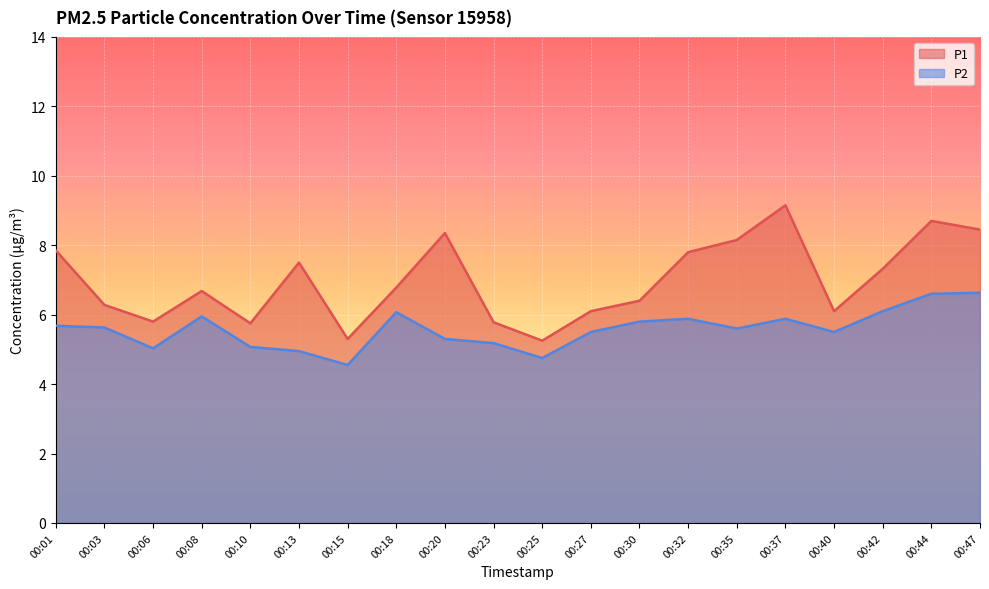

Rank the series by their maximum value, from lowest to highest.

P2, P1